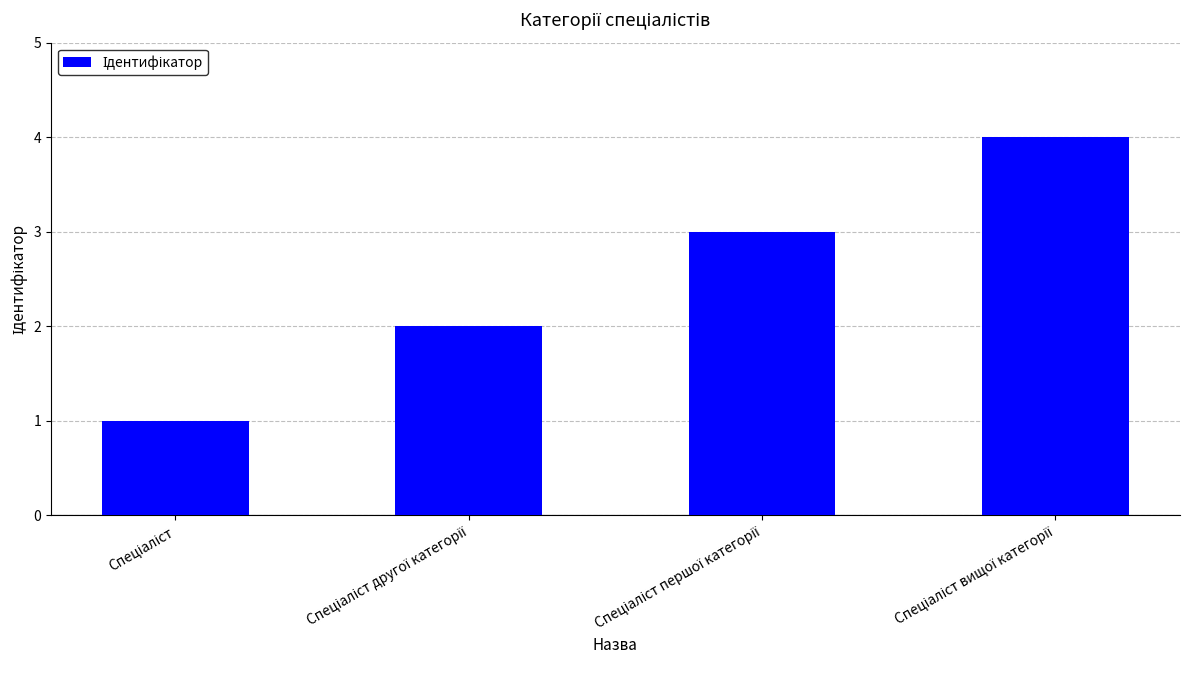

What is the minimum value shown in the chart?

1